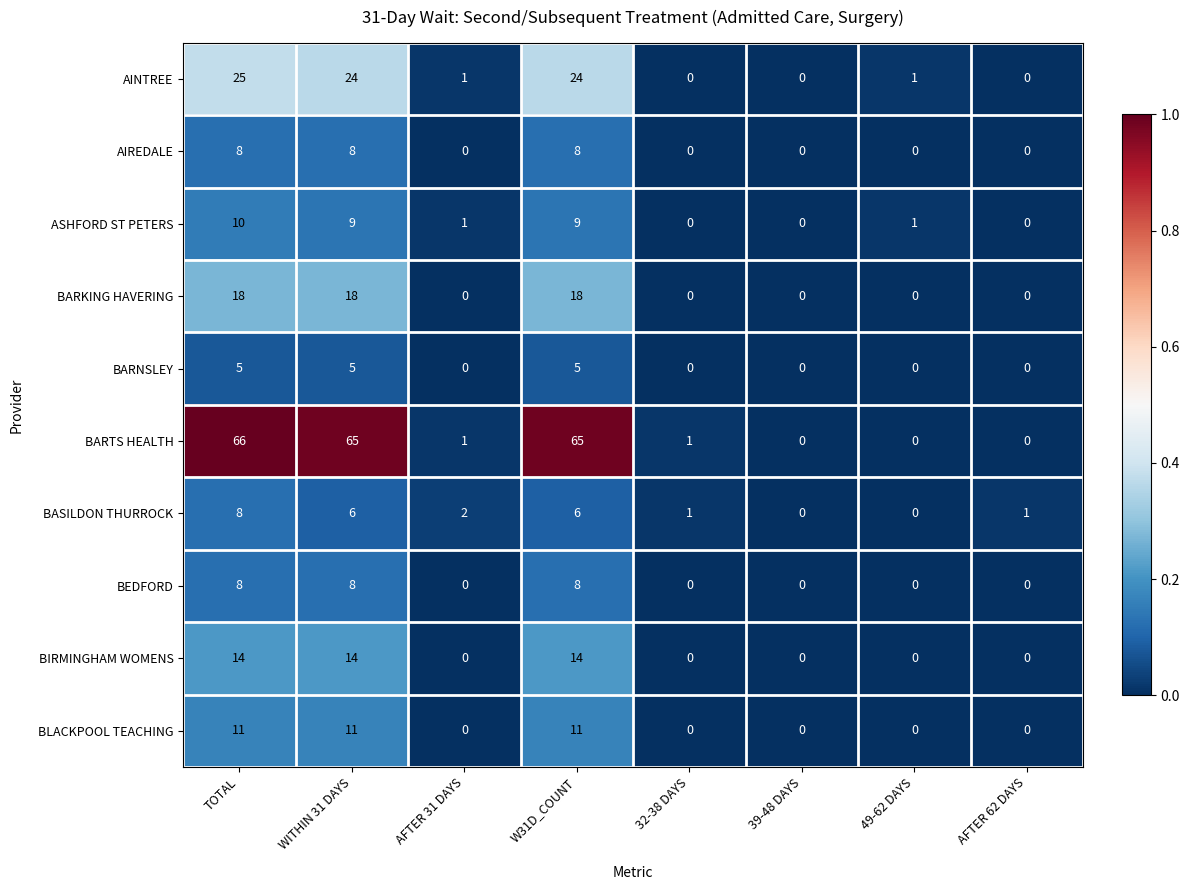

At how many categories does at least one series exceed 38?

3